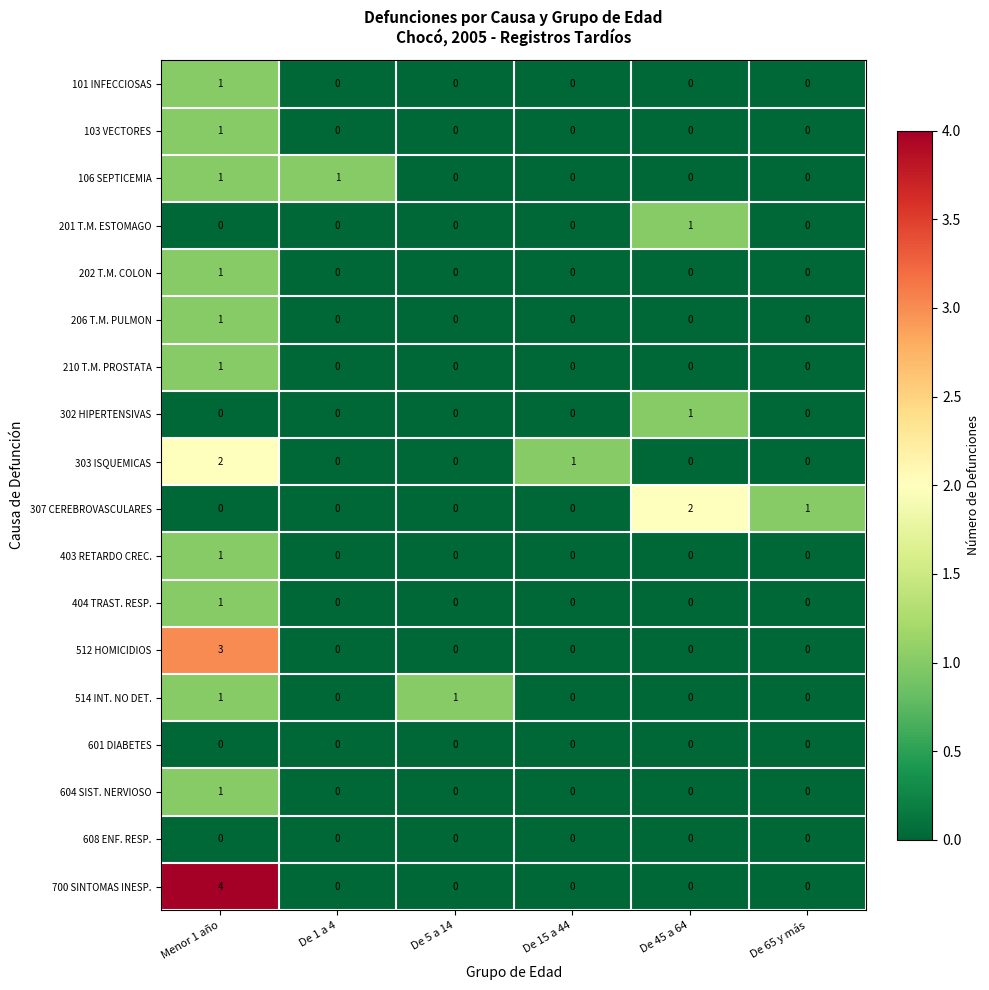

What is the greatest value displayed?

4